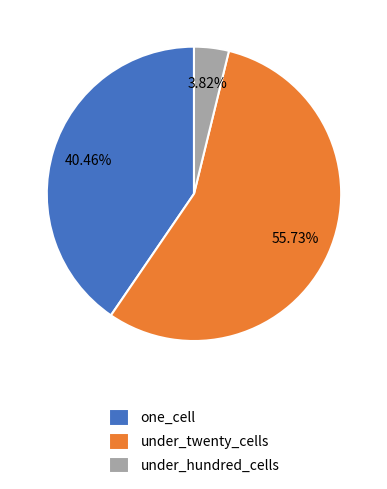

The under_twenty_cells slice represents 56% of the pie. True or false?

True